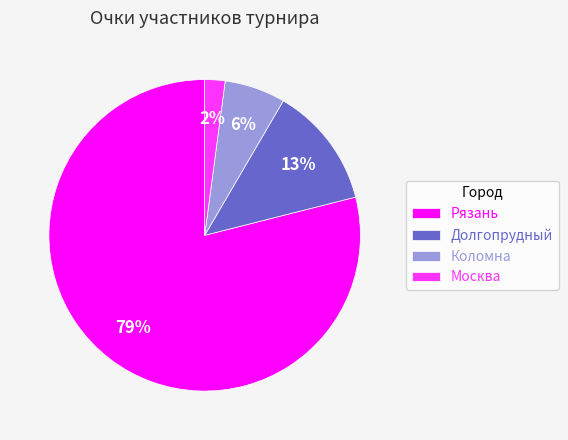

Is the sum of Москва and Коломна greater than half?

No